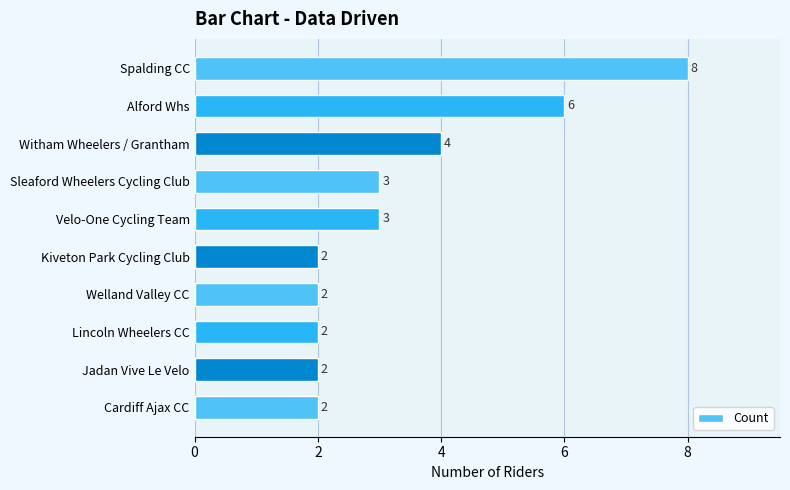

How many bars are there in total?

10